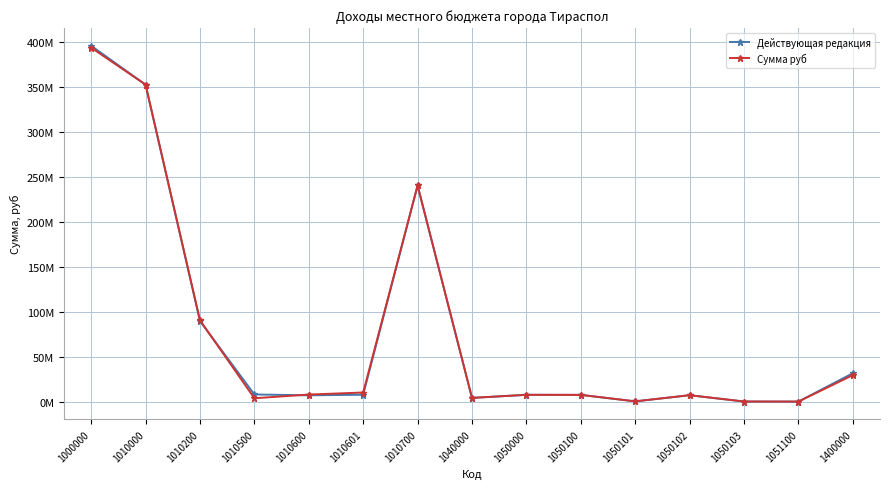

At 1000000, list the series in order from largest to smallest.

Действующая редакция, Сумма руб